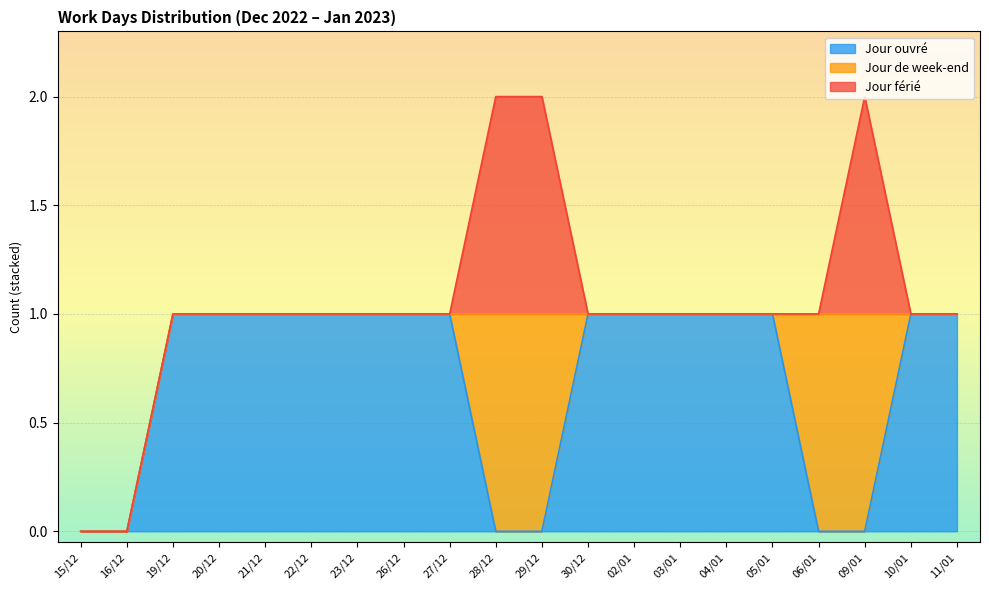

At how many categories does at least one series exceed 0?

18